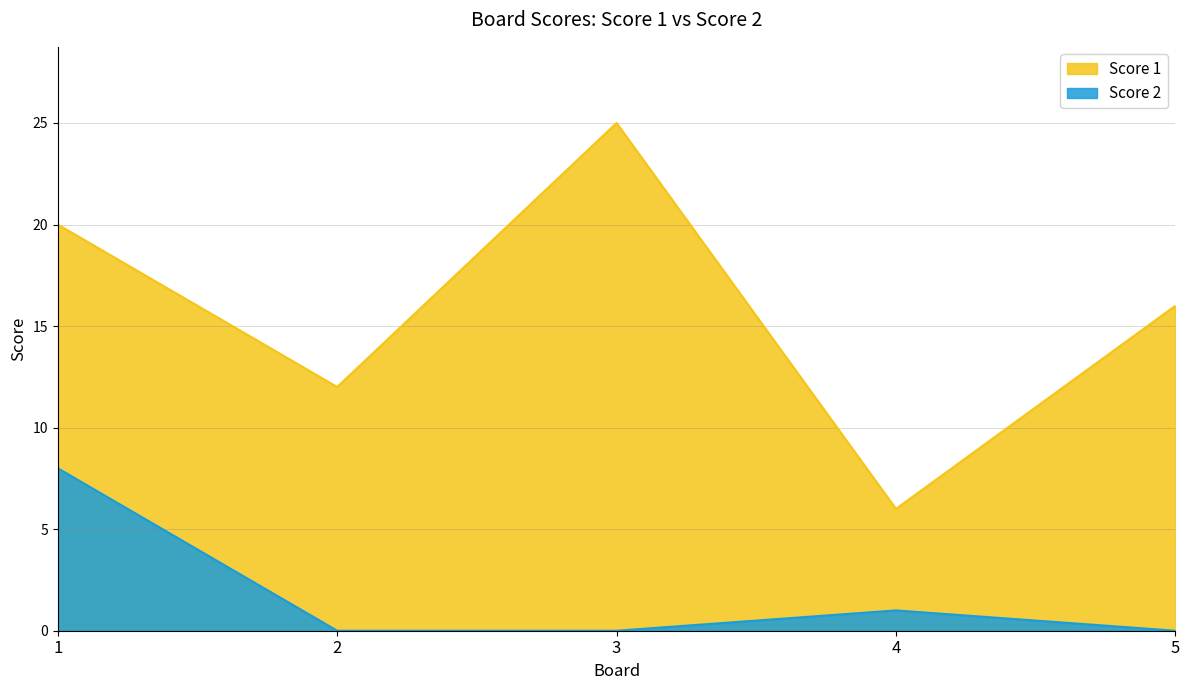

What is the spread (max minus min) of values at 4?

5